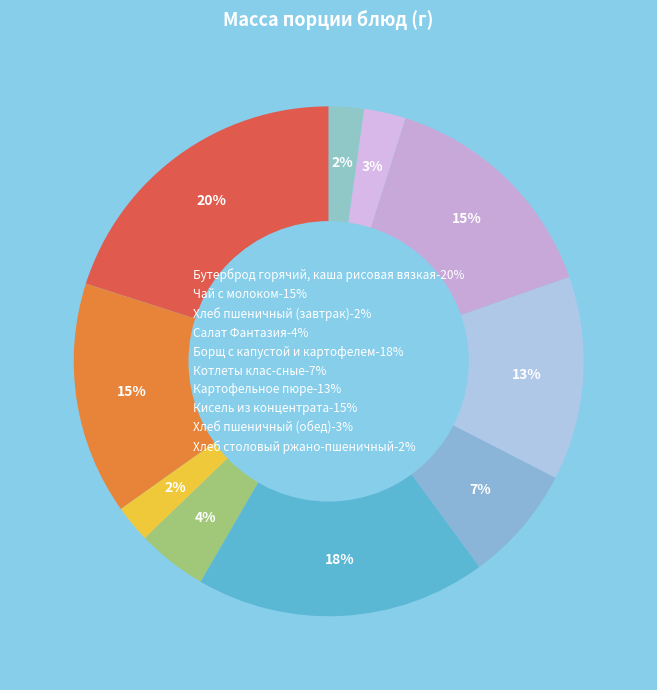

Which slice is the largest?

Бутерброд горячий, каша рисовая вязкая